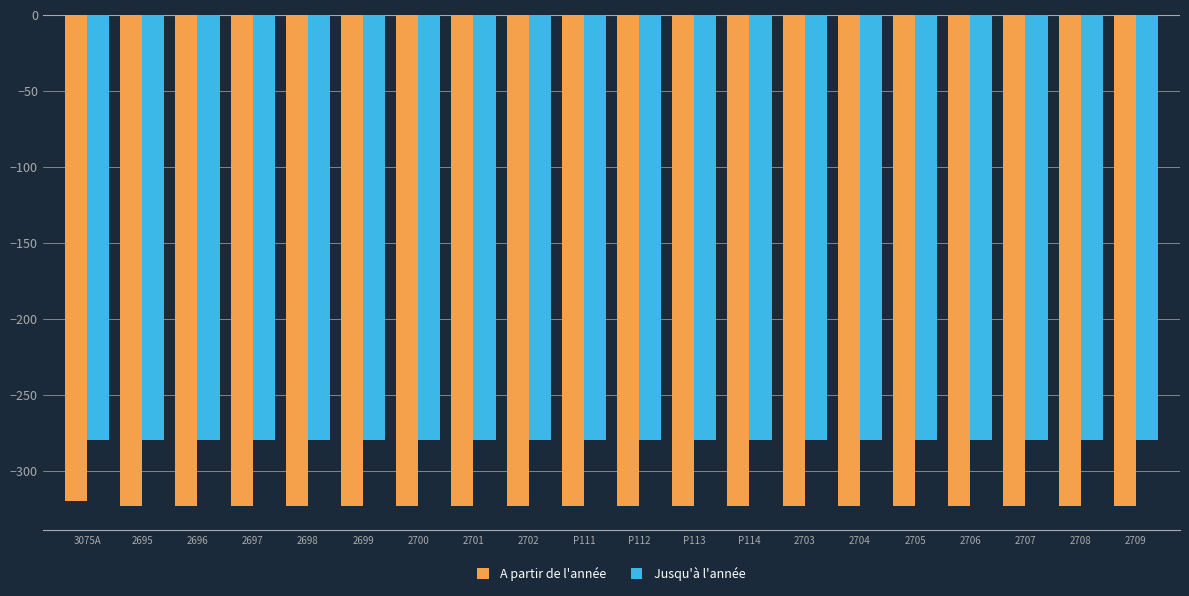

What is the label of the 5th bar from the left?

2698